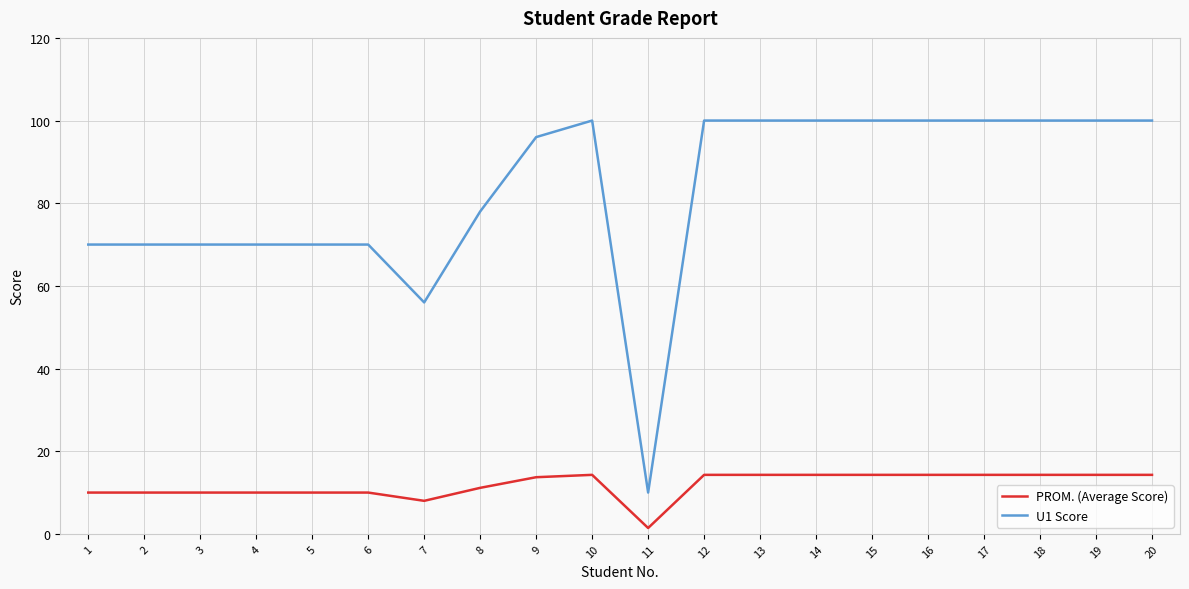

Is it true that PROM. (Average Score) equals 14.3 at 13?

True